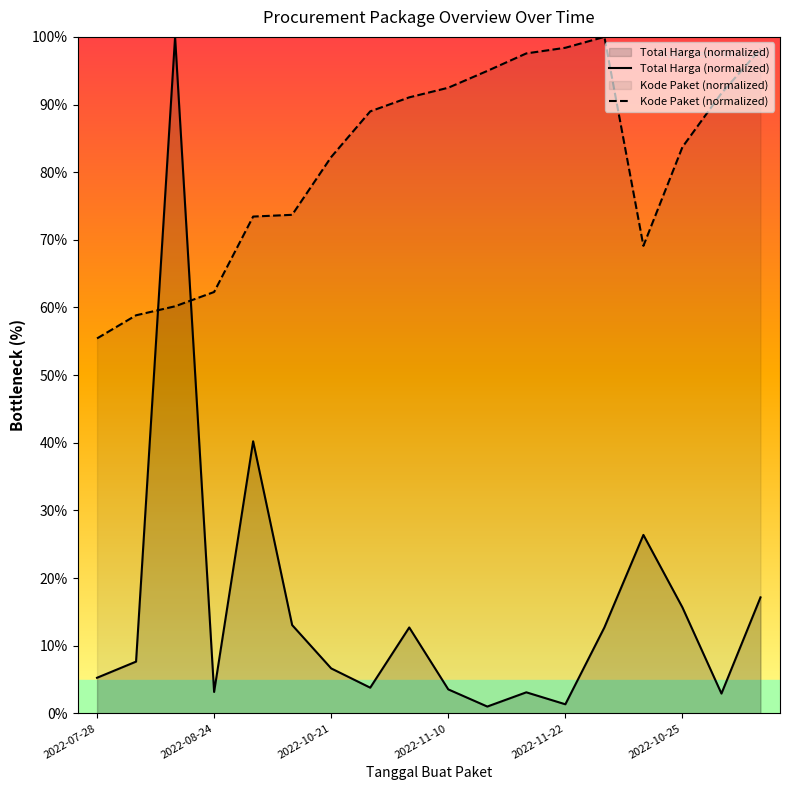

Rank the series by their average value, from highest to lowest.

Kode Paket (normalized), Total Harga (normalized)